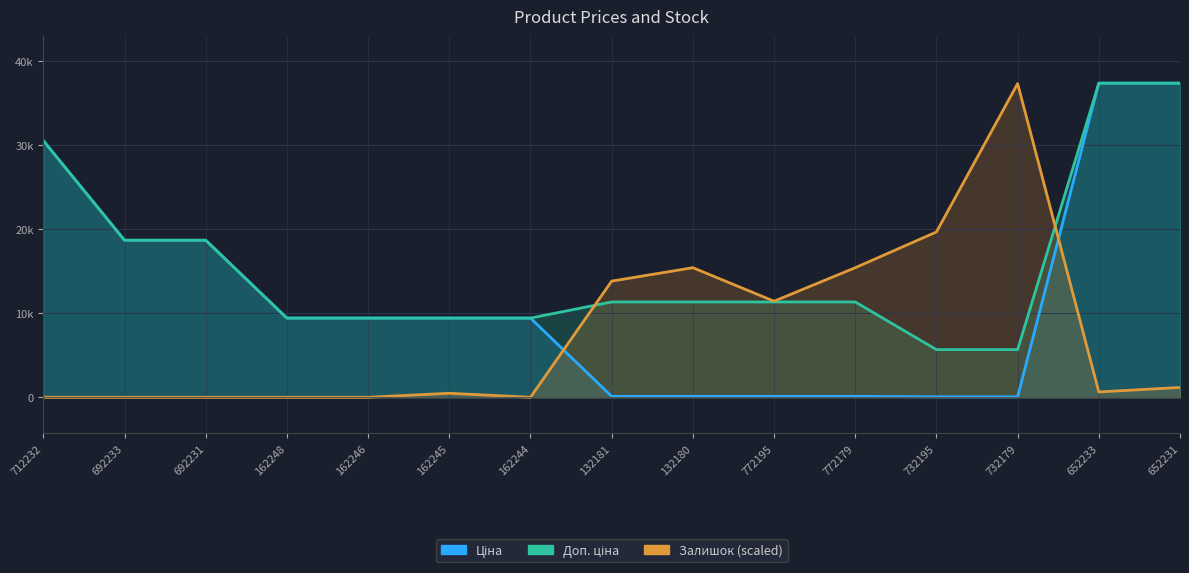

The Залишок series shows -12584.7 at 162248. True or false?

False